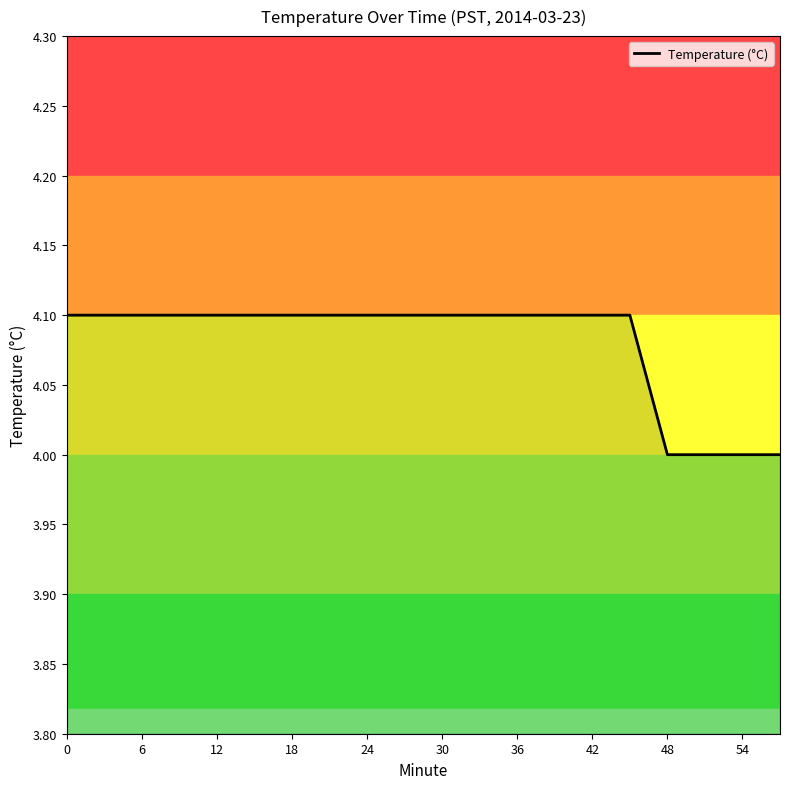

How many series are shown in this chart?

1